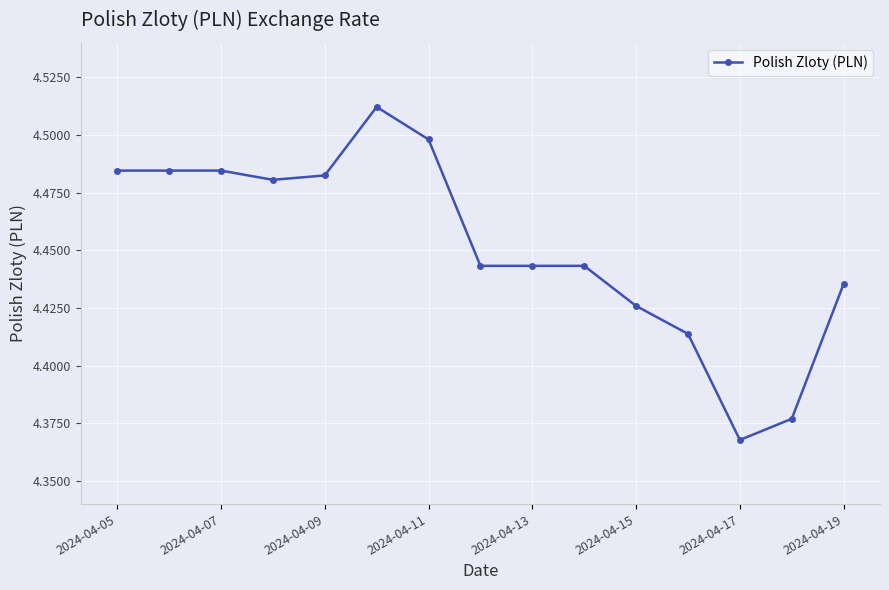

What is the sum of all values?

66.8